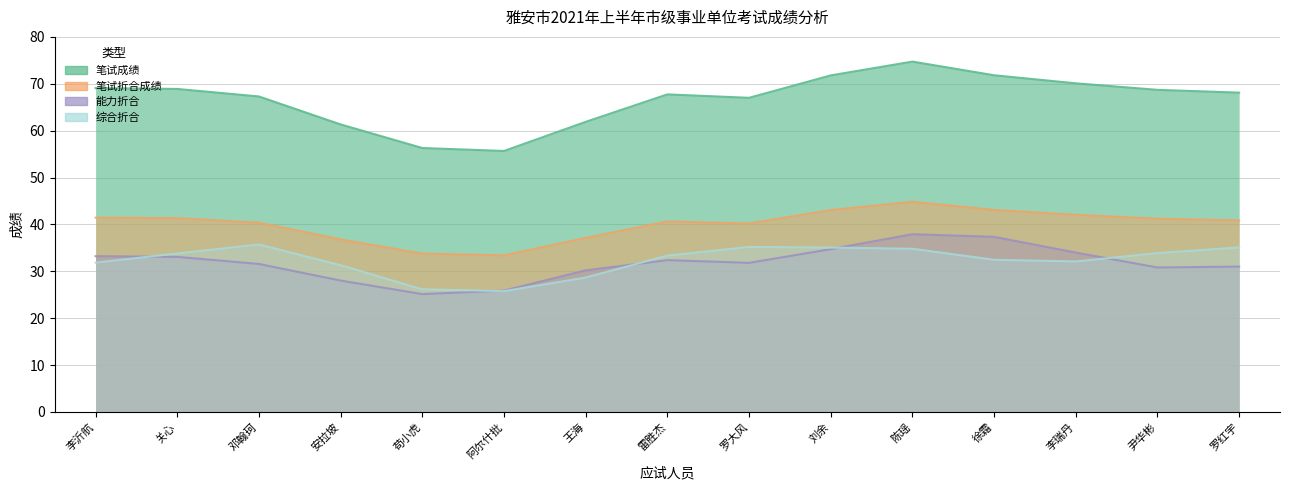

How many data points does each series have?

15